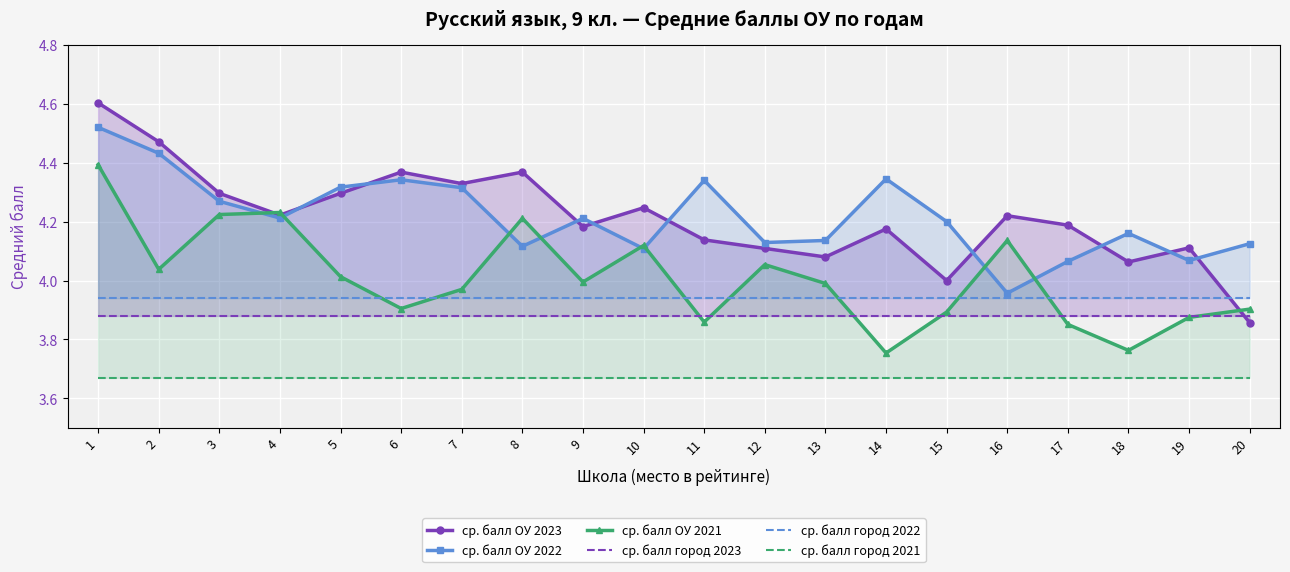

At 8, list the series in order from smallest to largest.

ср. балл город 2021, ср. балл город 2023, ср. балл город 2022, ср. балл ОУ 2022, ср. балл ОУ 2021, ср. балл ОУ 2023